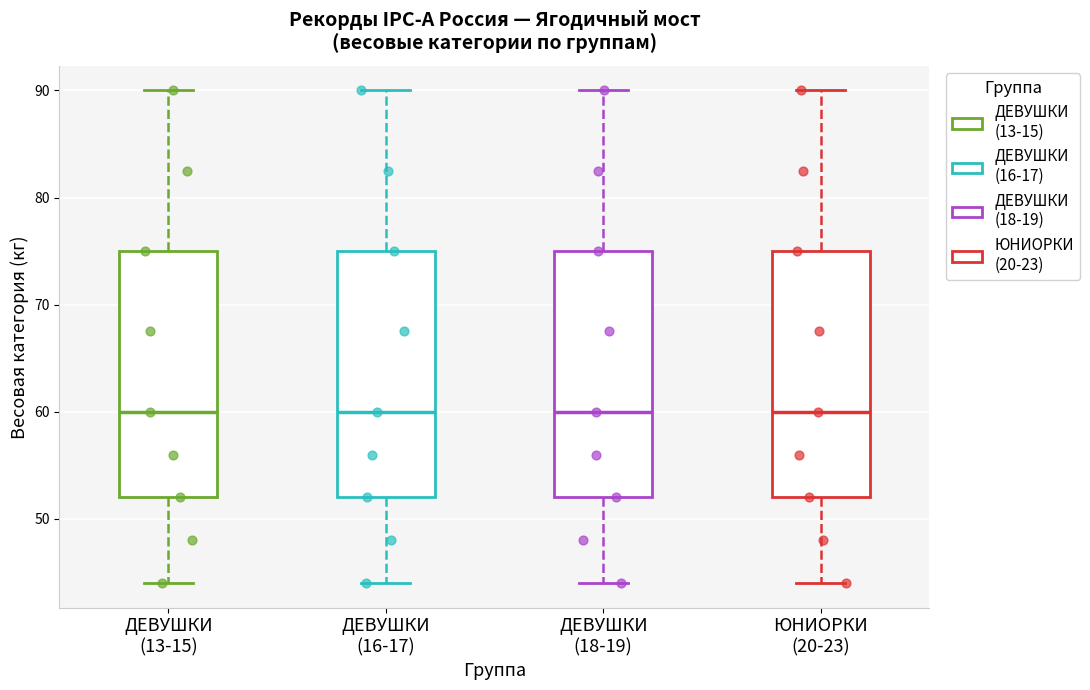

Where is the upper edge of the box for ДЕВУШКИ (16-17) on the y-axis? The values are not printed on the chart, so give them approximately, as read against the axis.

75